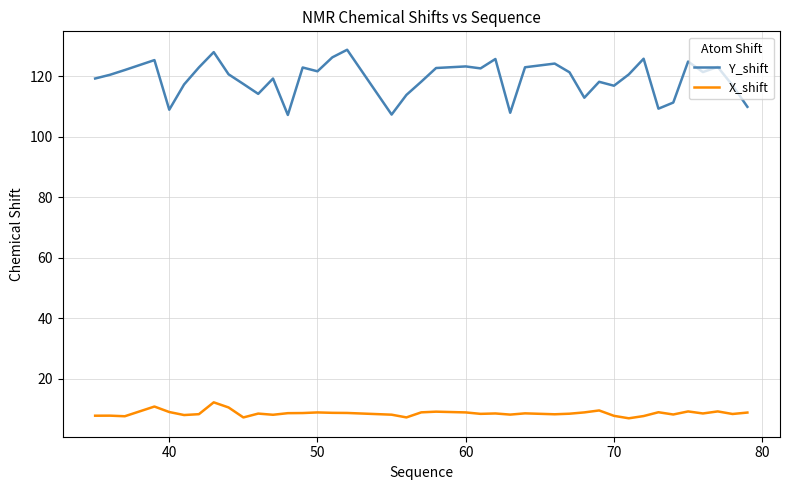

What is the difference between the maximum and minimum values in the X_shift series?

5.3